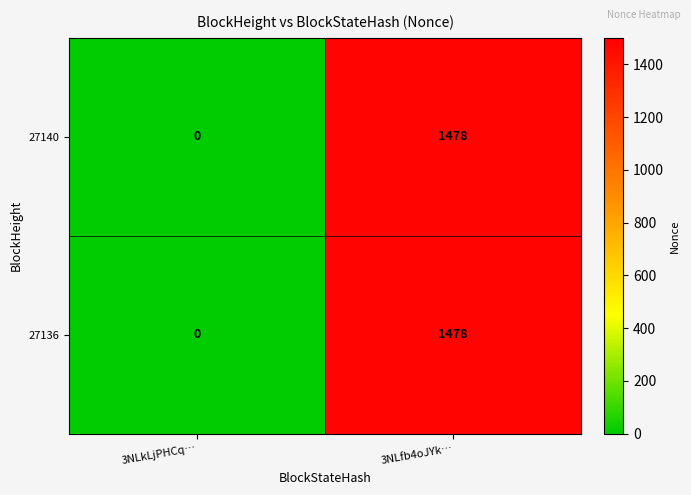

List the labels in order of 27140 value, largest first.

3NLfb4oJYk…, 3NLkLjPHCq…